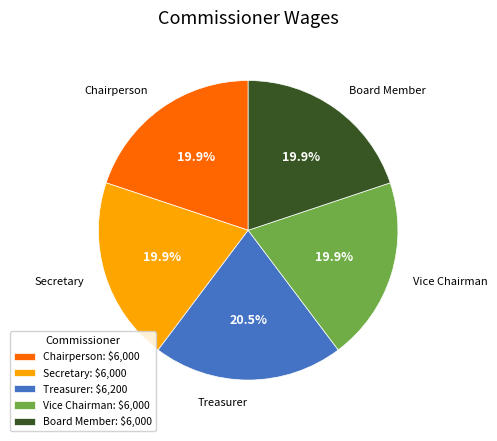

What percentage is NOT represented by Board Member: $6,000?

80.1%